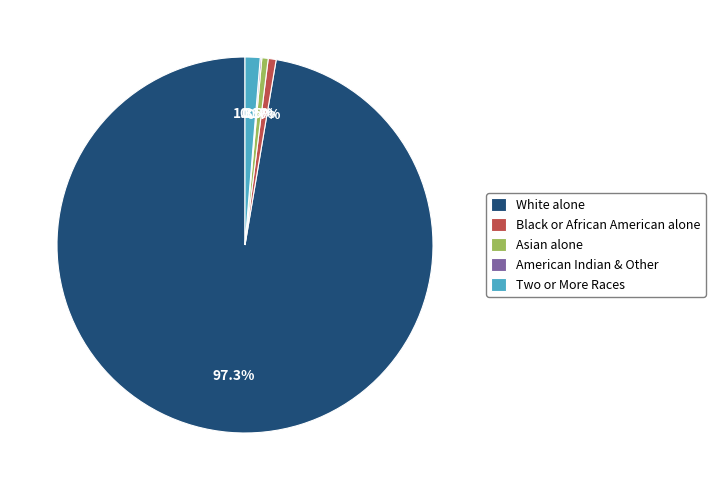

Which has a higher value, White alone or Two or More Races?

White alone